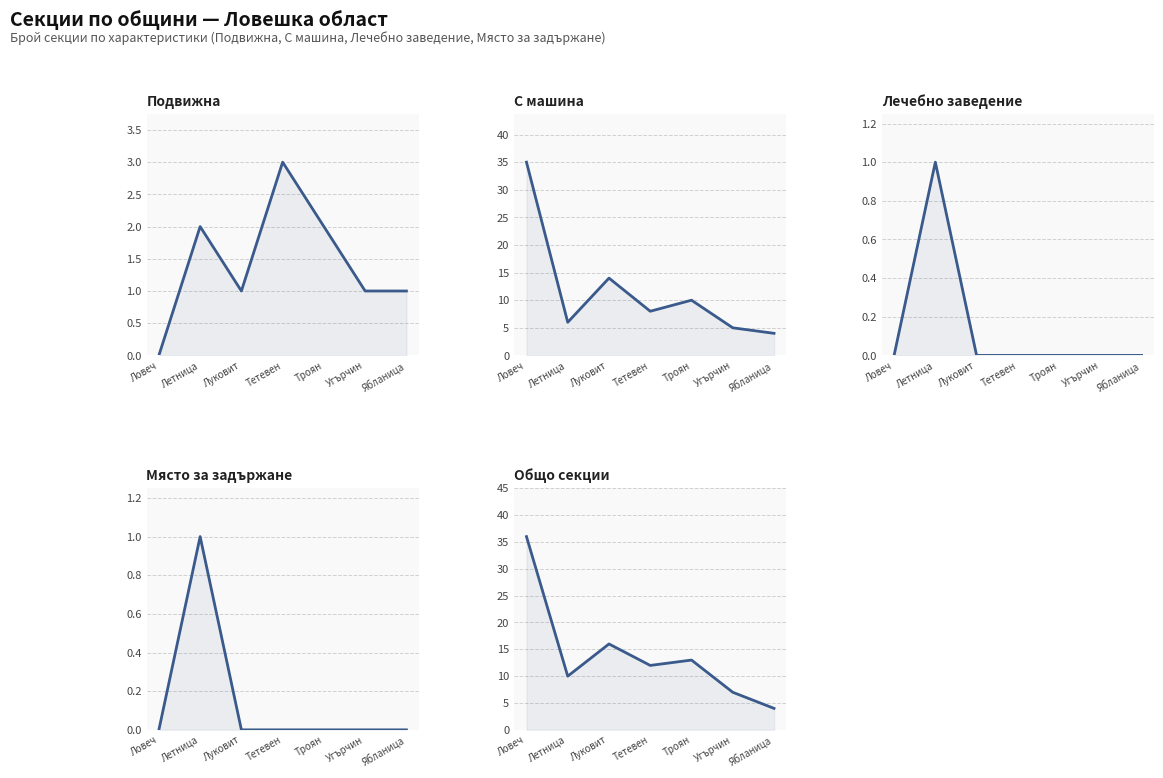

At Луковит, list the series in order from smallest to largest.

Лечебно заведение, Място за задържане, Подвижна, С машина, Общо секции